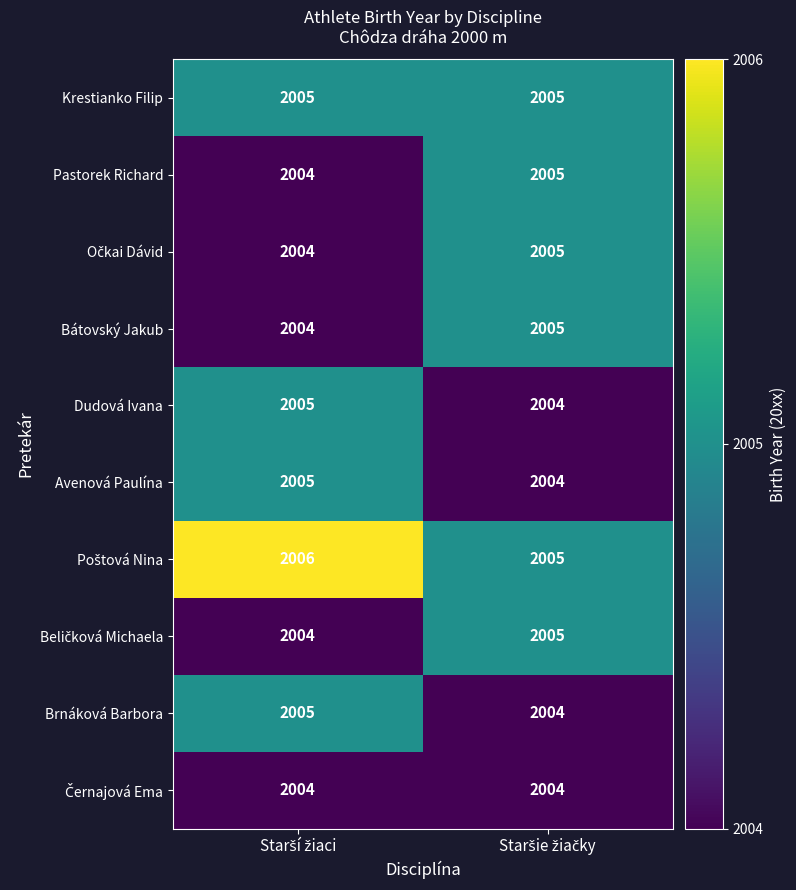

What is the greatest value displayed?

2006